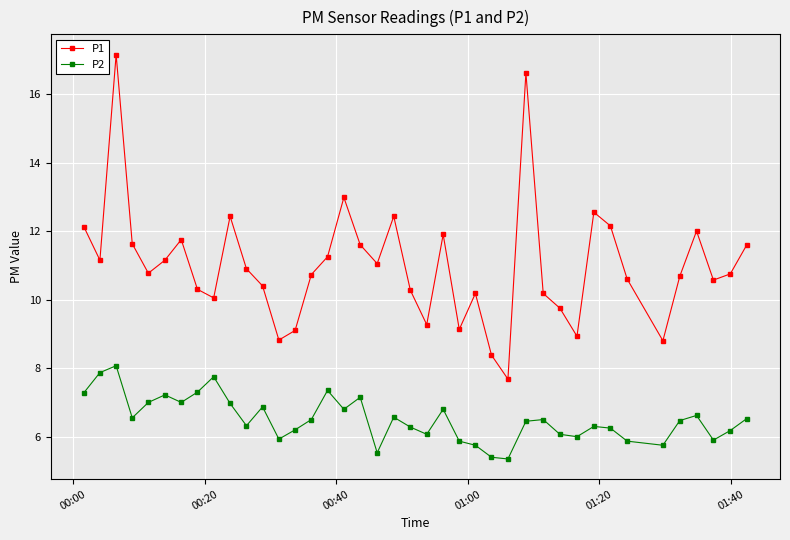

List the series in order of their peak value, lowest first.

P2, P1